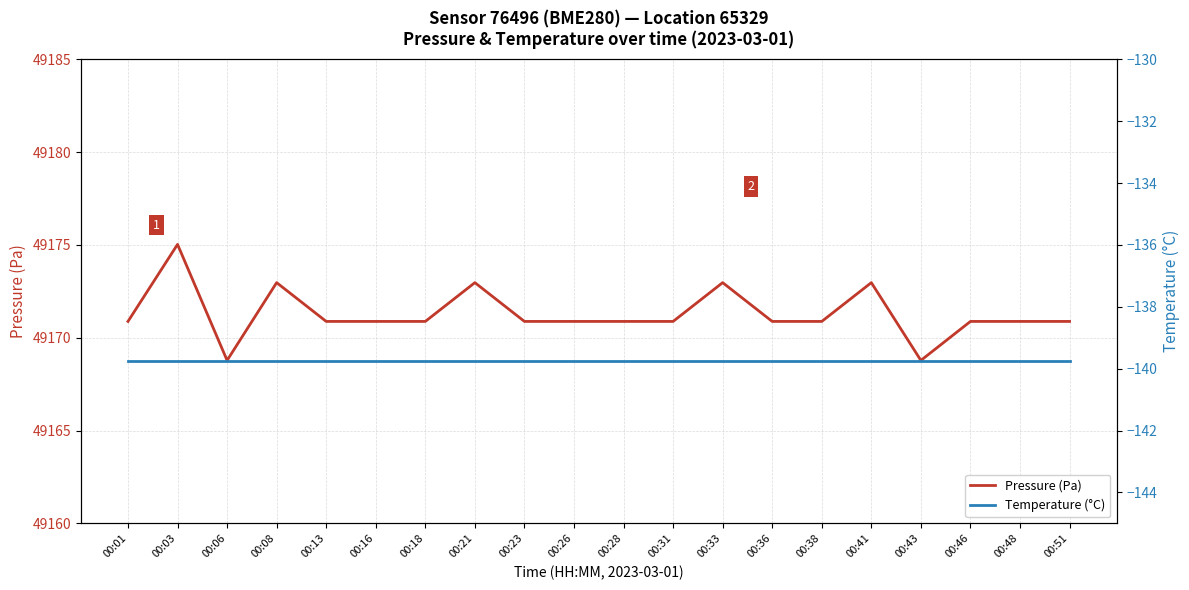

Where is the first local minimum for Pressure (Pa)?

00:06